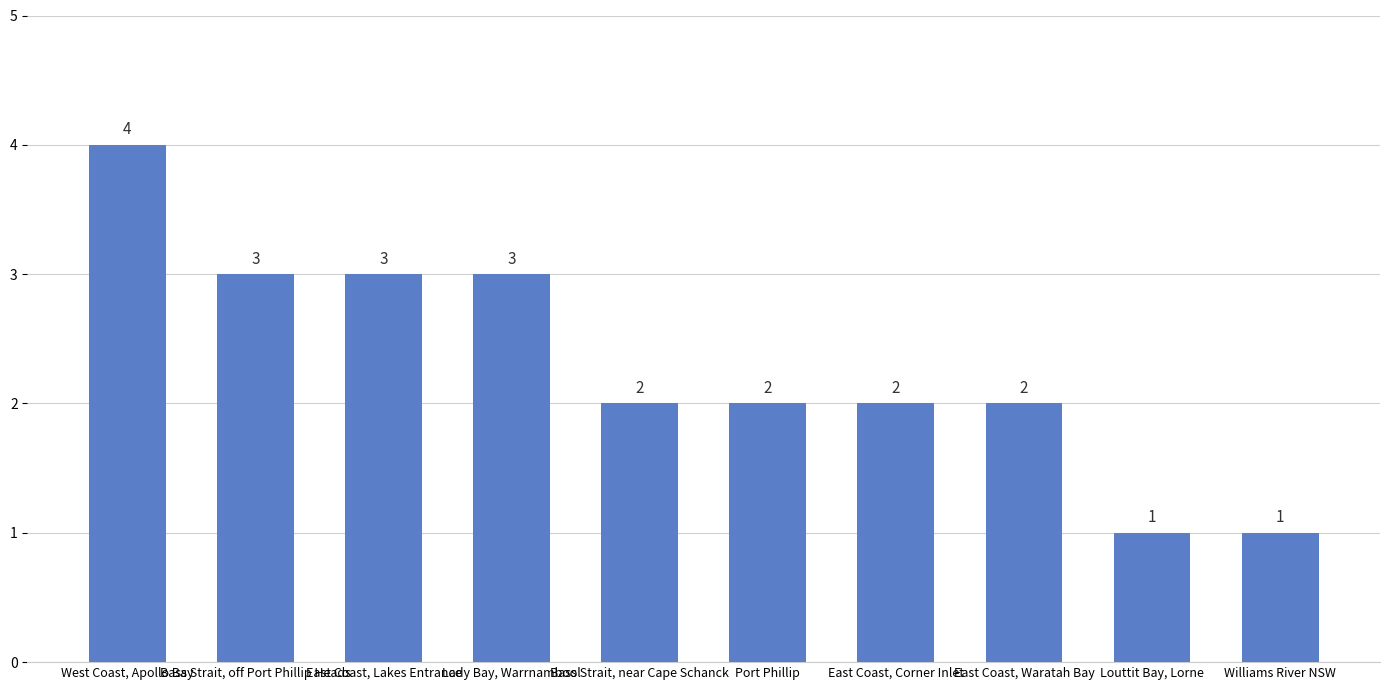

Where does the data first go above 2?

West Coast, Apollo Bay